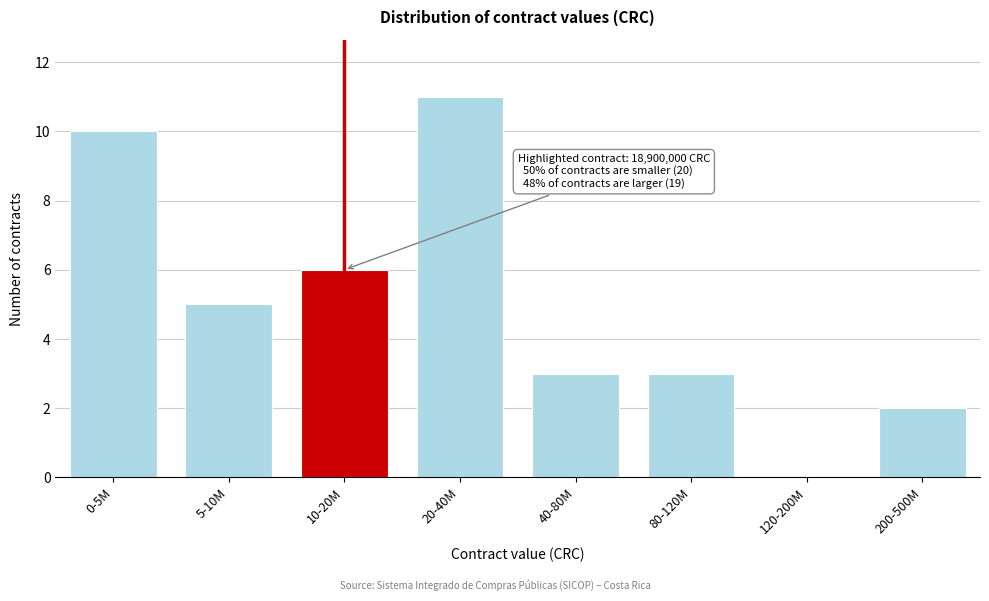

Reading left to right, what are all the values shown in this chart?

0-5M=10	5-10M=5	10-20M=6	20-40M=11	40-80M=3	80-120M=3	120-200M=0	200-500M=2